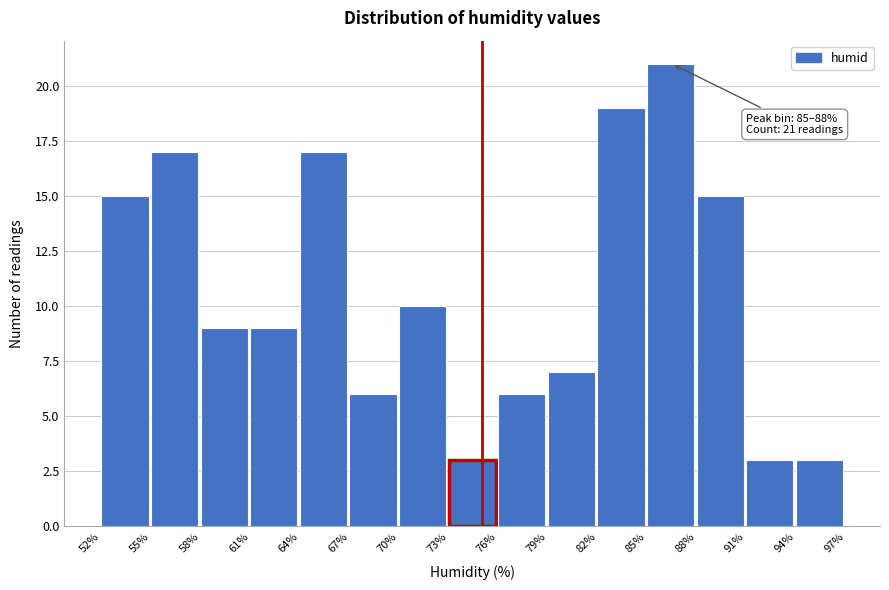

Over which range of the x-axis is the bar tallest?

85% to 88%